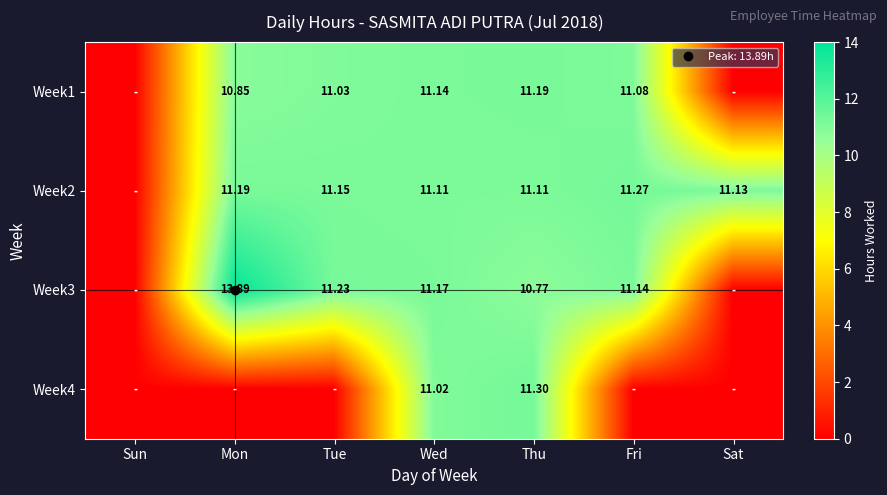

How many values in the Week1 series exceed 11?

4